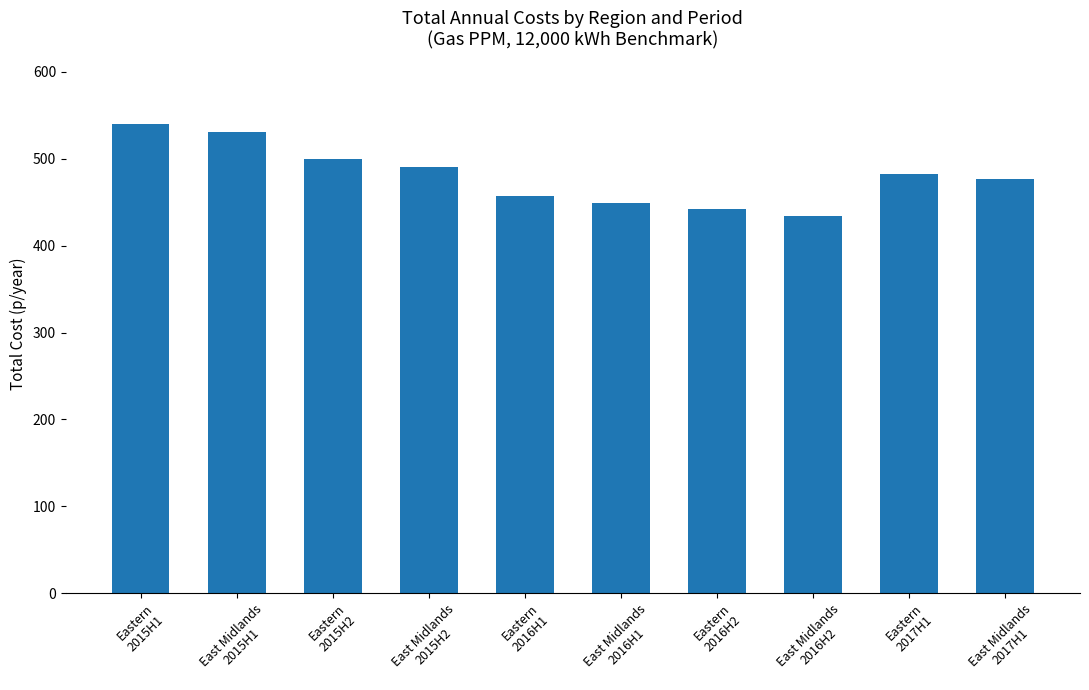

What is the value of the 6th bar from the left?

448.9